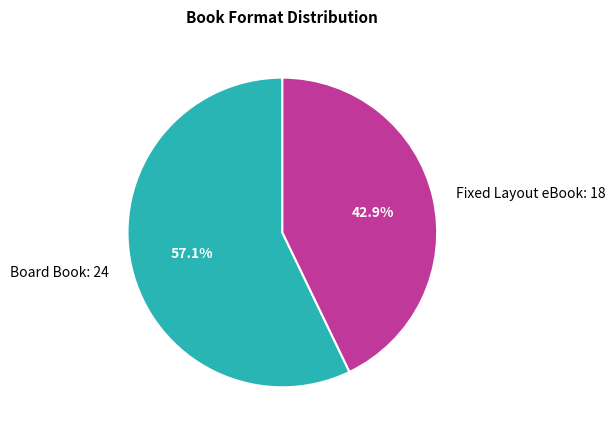

Which slice is the largest?

Board Book